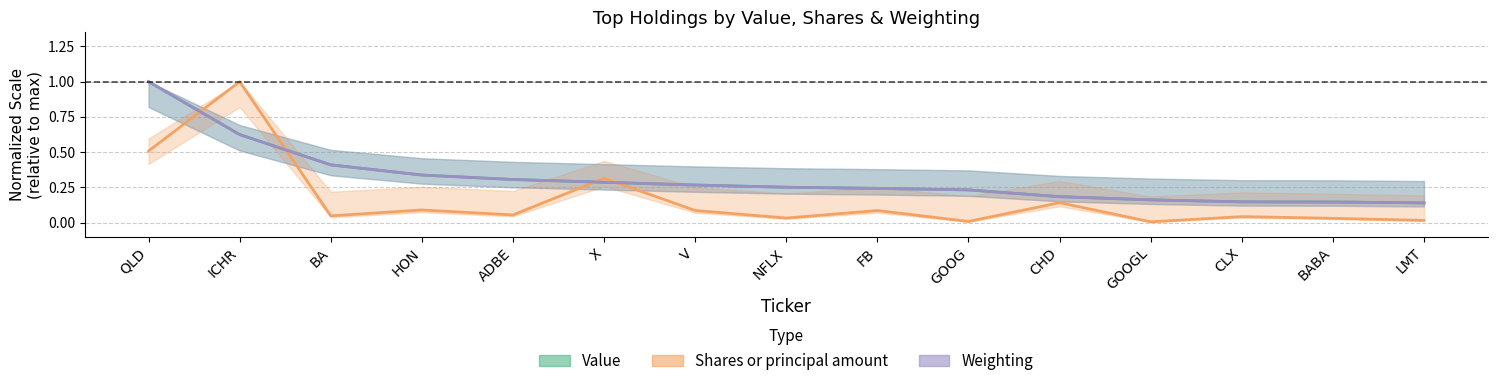

What is the label of the 13th point from the left?

CLX